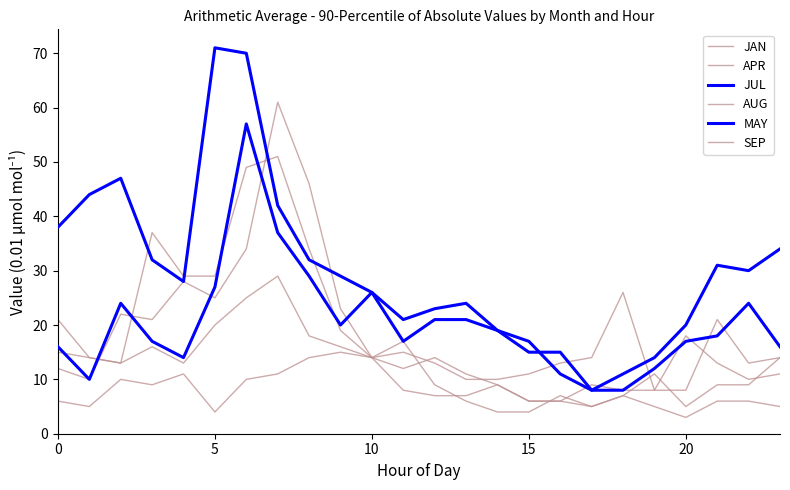

What is the label of the 7th point from the right?

17